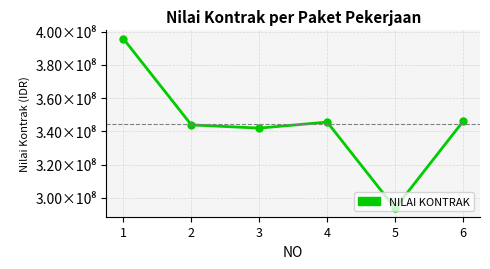

Is it true that the value at 6 is 232583771.1?

False